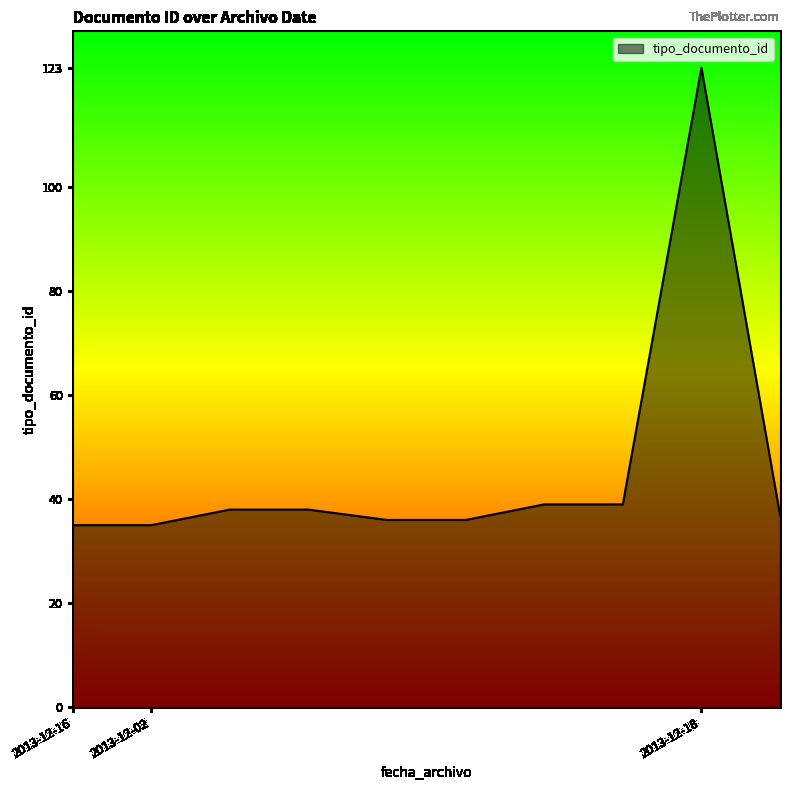

What is the difference between the maximum and minimum values?

88